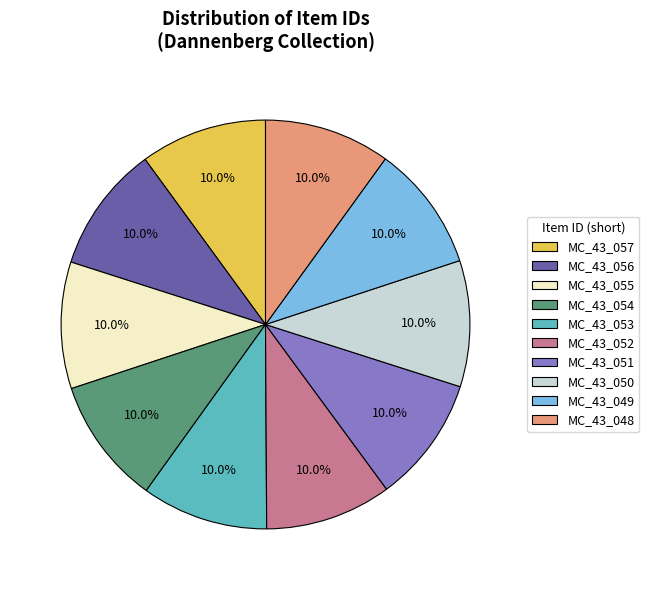

What is the ratio of the value at MC_43_054 to the value at MC_43_050?

1.0